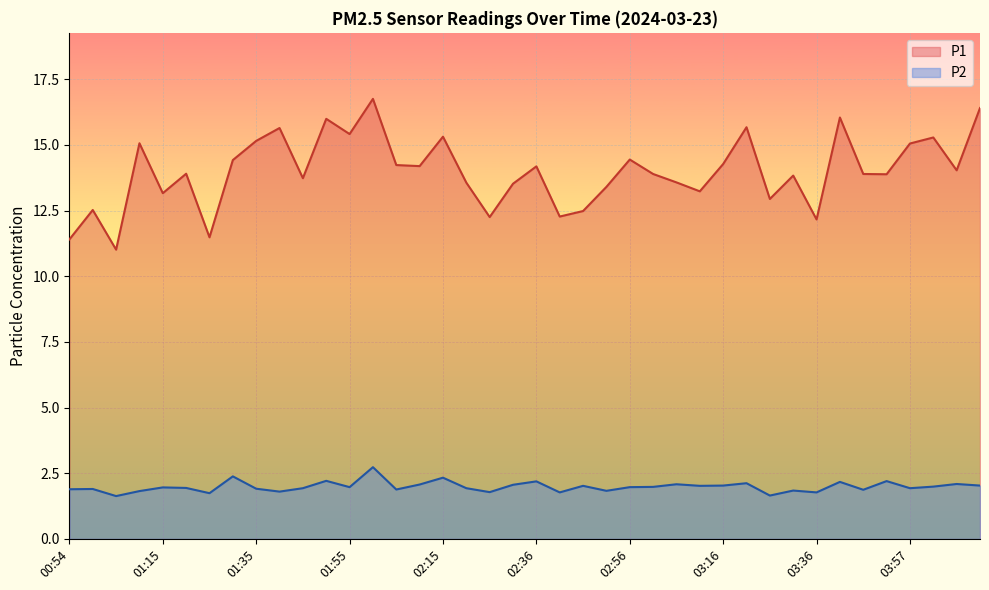

True or false: P2 and P1 cross at least once.

False